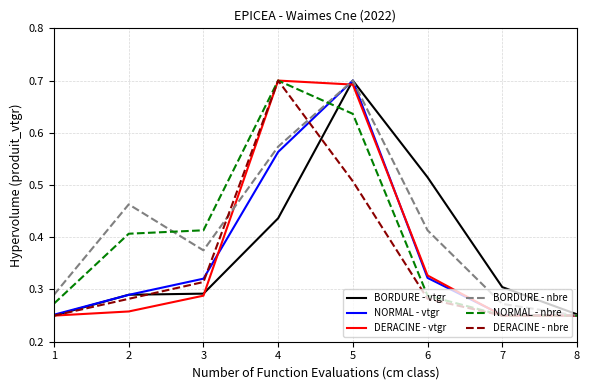

Which series changed the most between 2 and 4?

DERACINE - vtgr